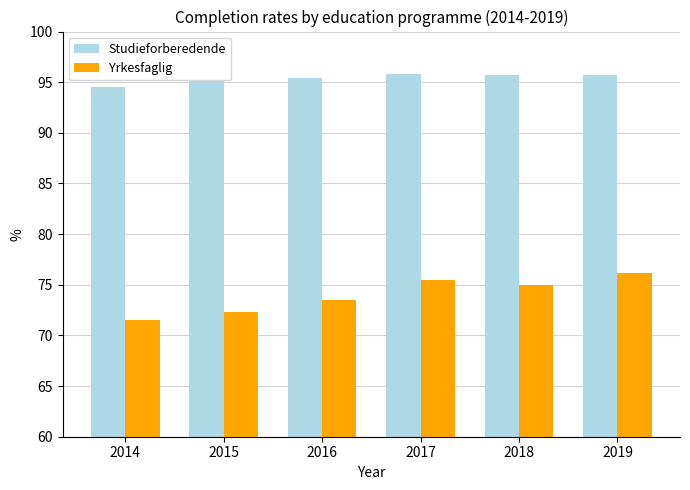

What is the minimum value shown in the chart?

71.5